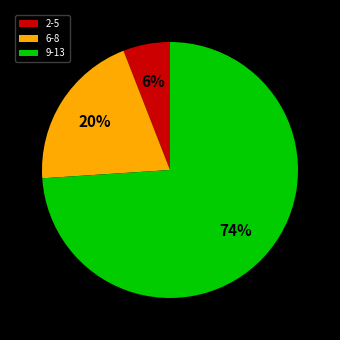

What is the largest slice in the pie chart?

9-13